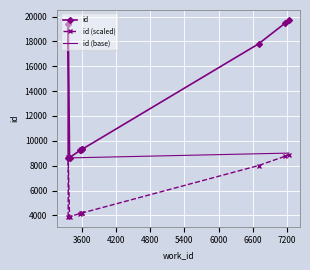

In id, how many points are higher than both neighbors (excluding endpoints)?

1